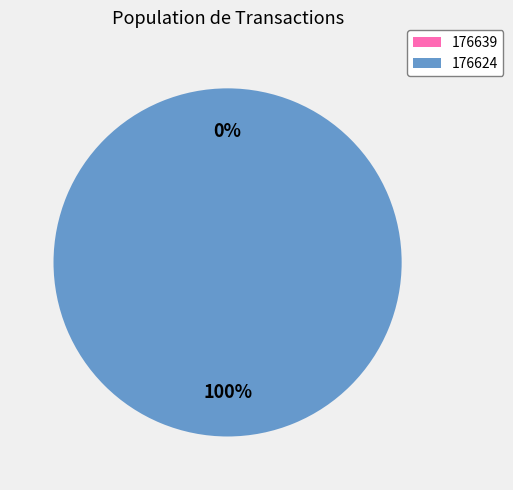

Combined, do 176639 and 176624 account for over 50%?

Yes